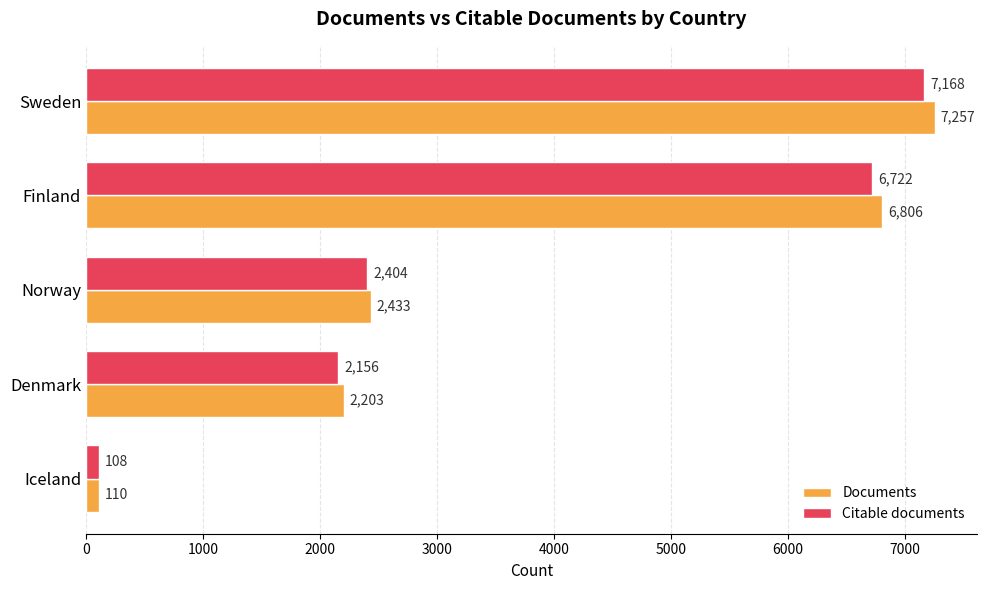

Between Norway and Finland, which series saw the biggest shift?

Documents